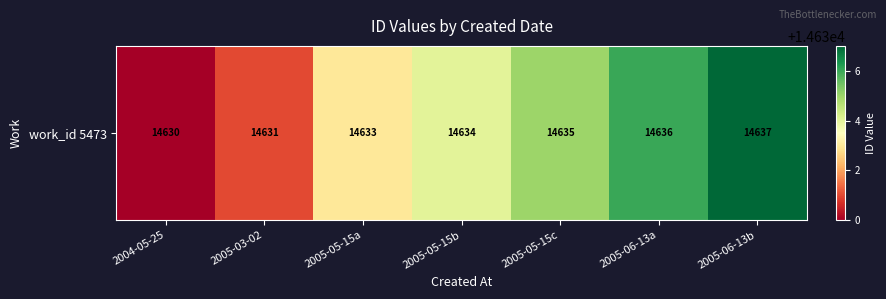

At which category does the chart reach its minimum across all series?

2004-05-25